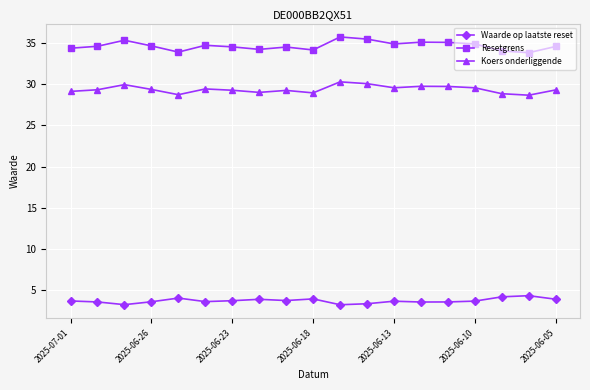

How many series are shown in this chart?

3